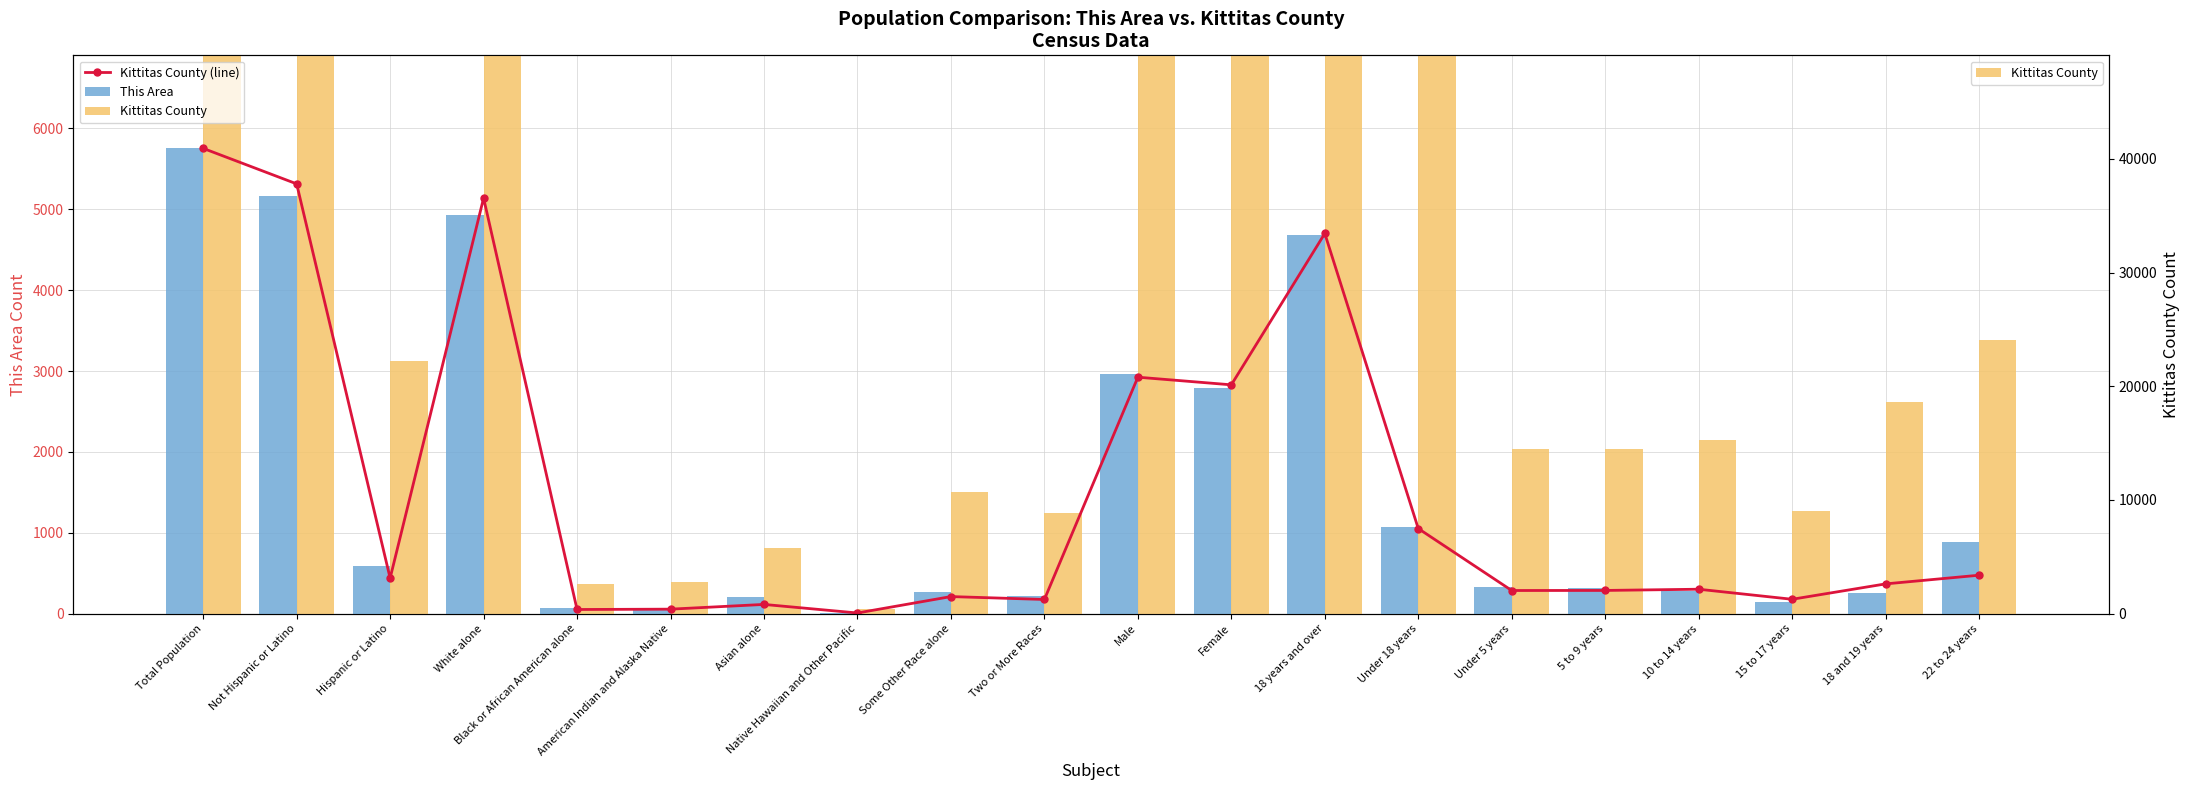

True or false: This Area has a value of 74.0 at Black or African American alone.

True